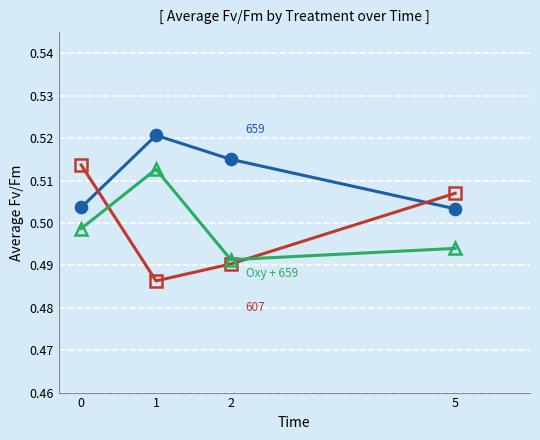

At which category does the chart reach its peak across all series?

1